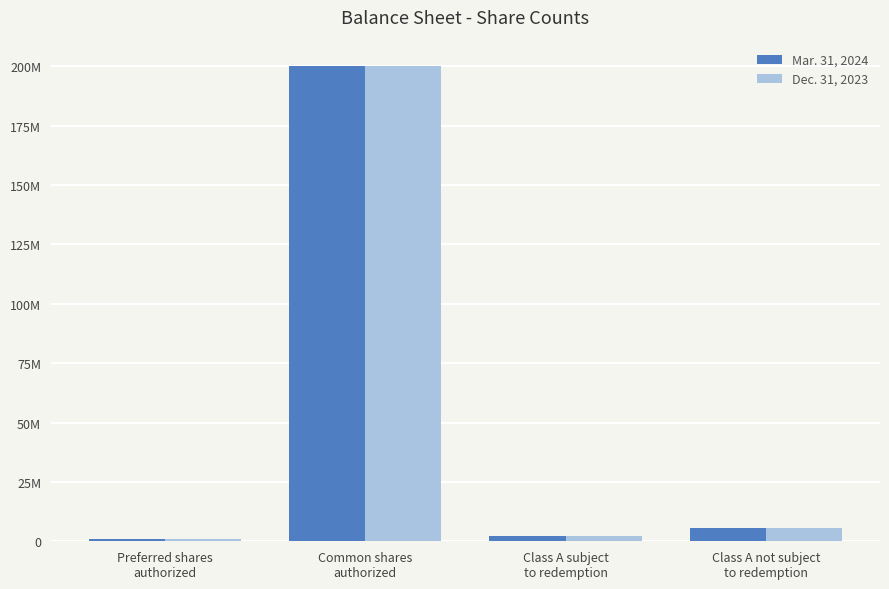

Reading left to right, transcribe all the data shown in this chart.

Mar. 31, 2024: Preferred shares
authorized=1000000	Common shares
authorized=200000000	Class A subject
to redemption=2201533	Class A not subject
to redemption=5750000
Dec. 31, 2023: Preferred shares
authorized=1000000	Common shares
authorized=200000000	Class A subject
to redemption=2201533	Class A not subject
to redemption=5750000